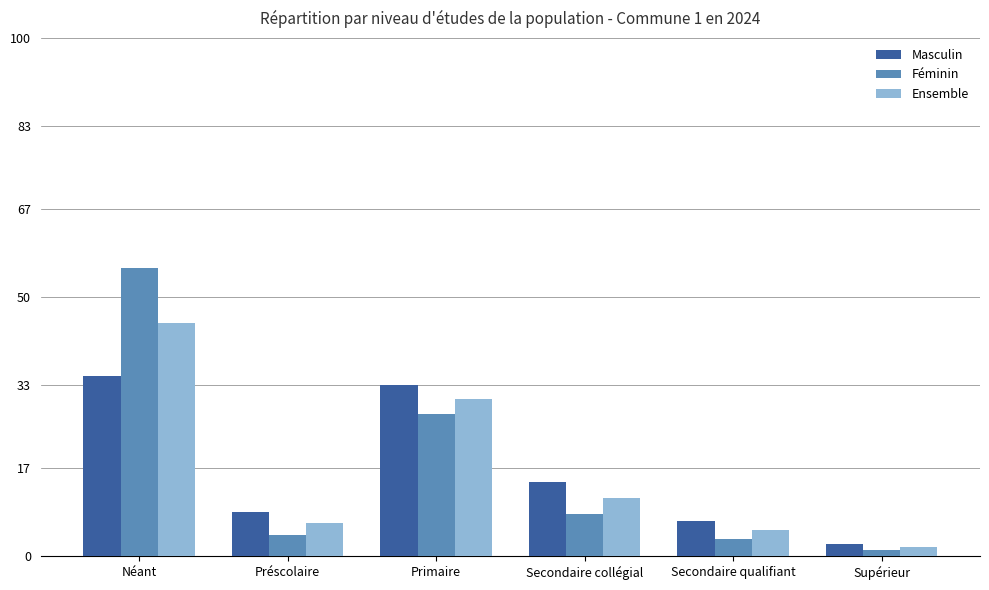

The Masculin series shows 13.9 at Préscolaire. True or false?

False